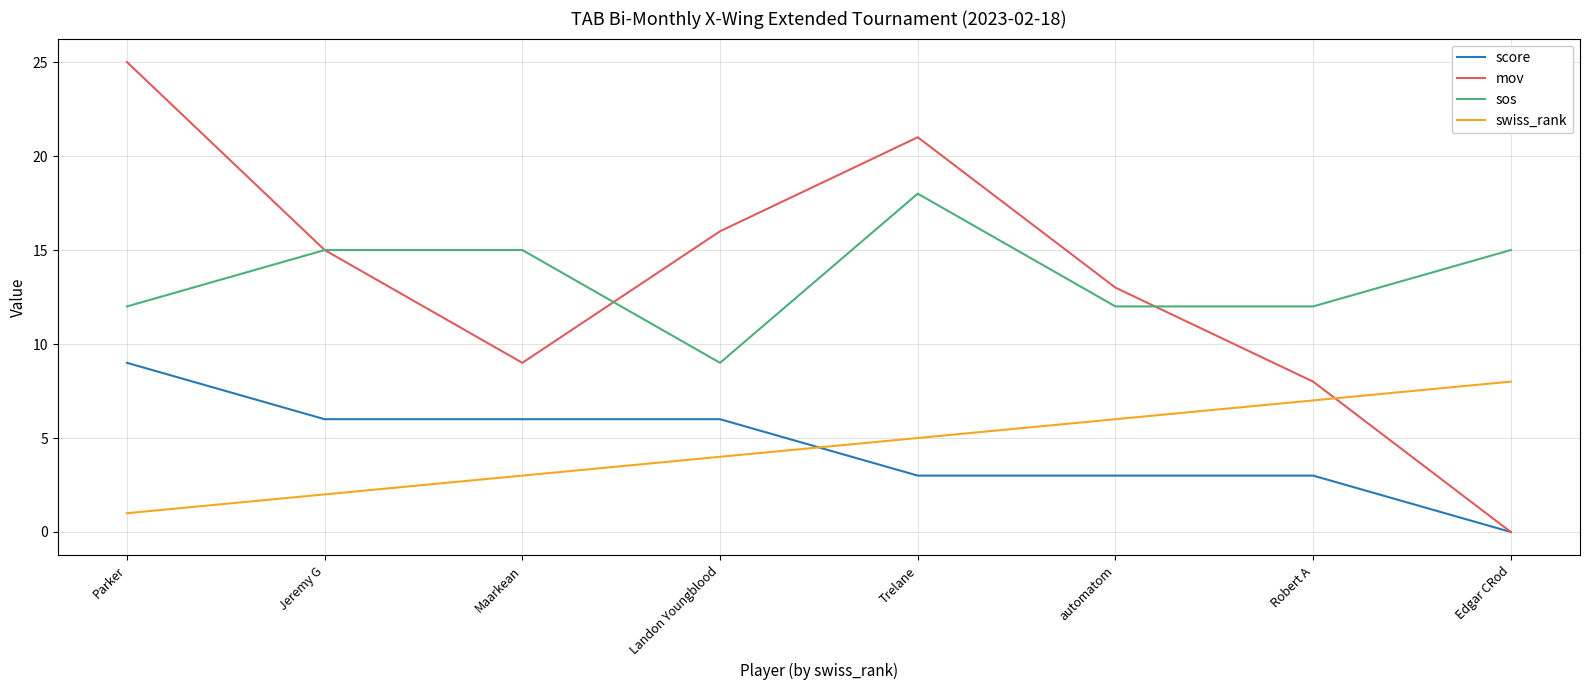

What is the total value across all series at Maarkean?

33